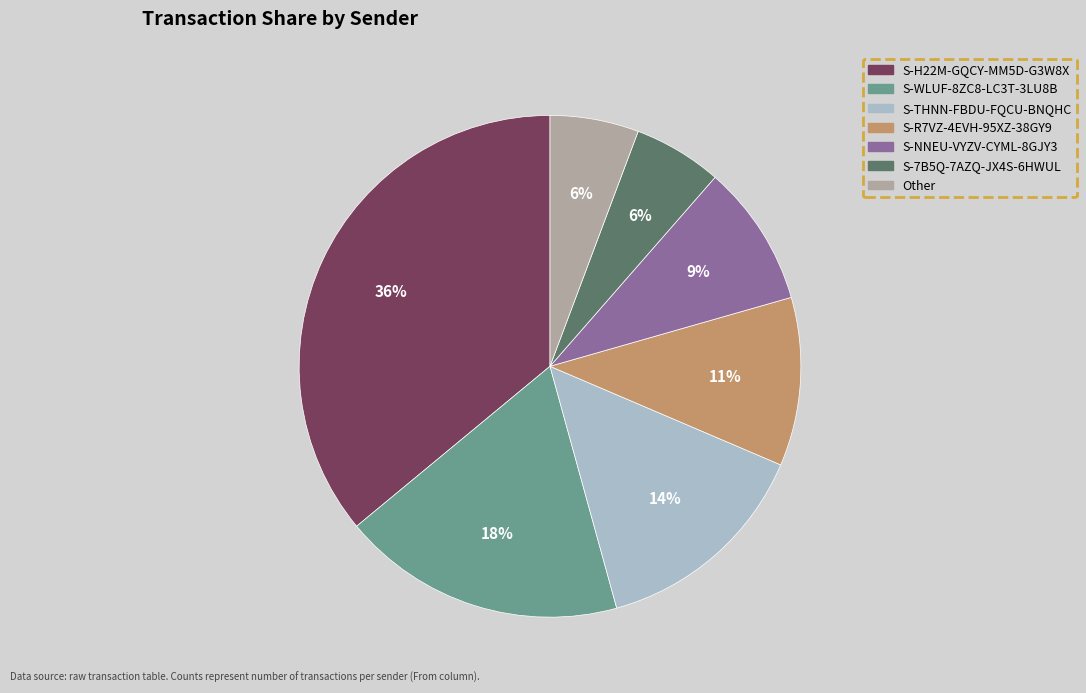

To the nearest percent, what is the difference between the S-H22M-GQCY-MM5D-G3W8X and S-WLUF-8ZC8-LC3T-3LU8B slice percentages?

18%